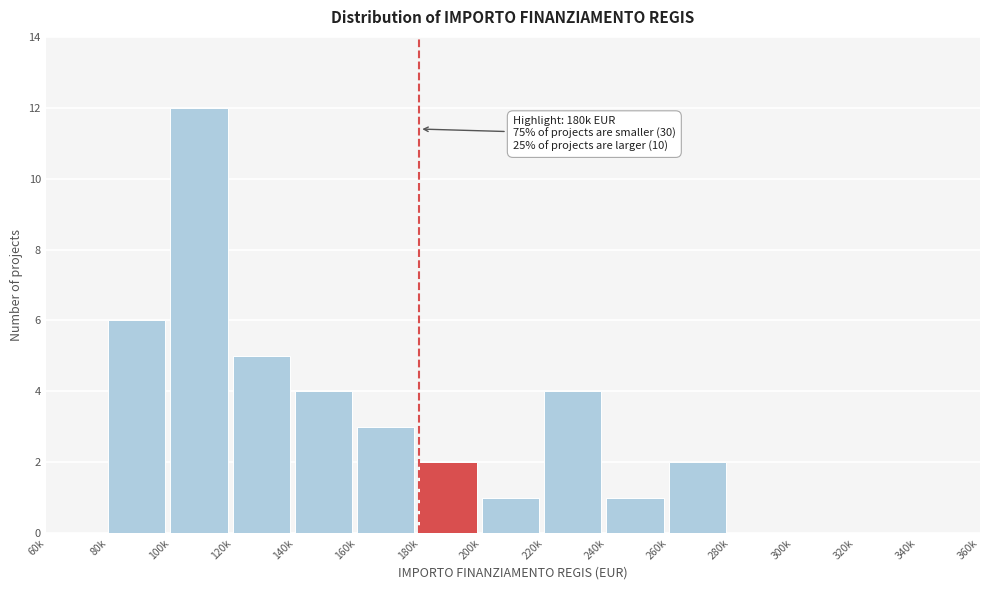

Reading left to right, what are all the values shown in this chart?

60k=0	80k=6	100k=12	120k=5	140k=4	160k=3	180k=2	200k=1	220k=4	240k=1	260k=2	280k=0	300k=0	320k=0	340k=0